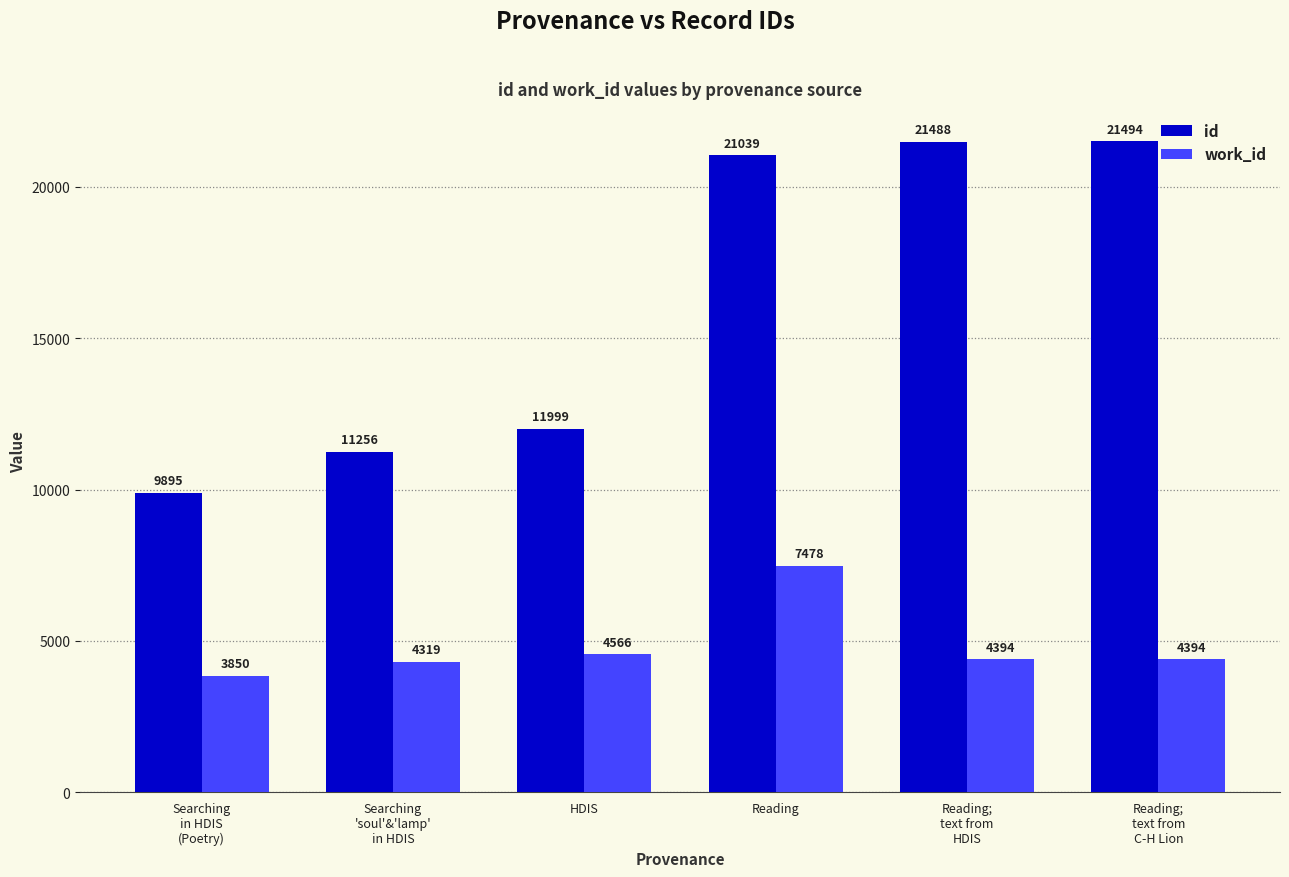

What are all the series names shown in the legend?

id, work_id